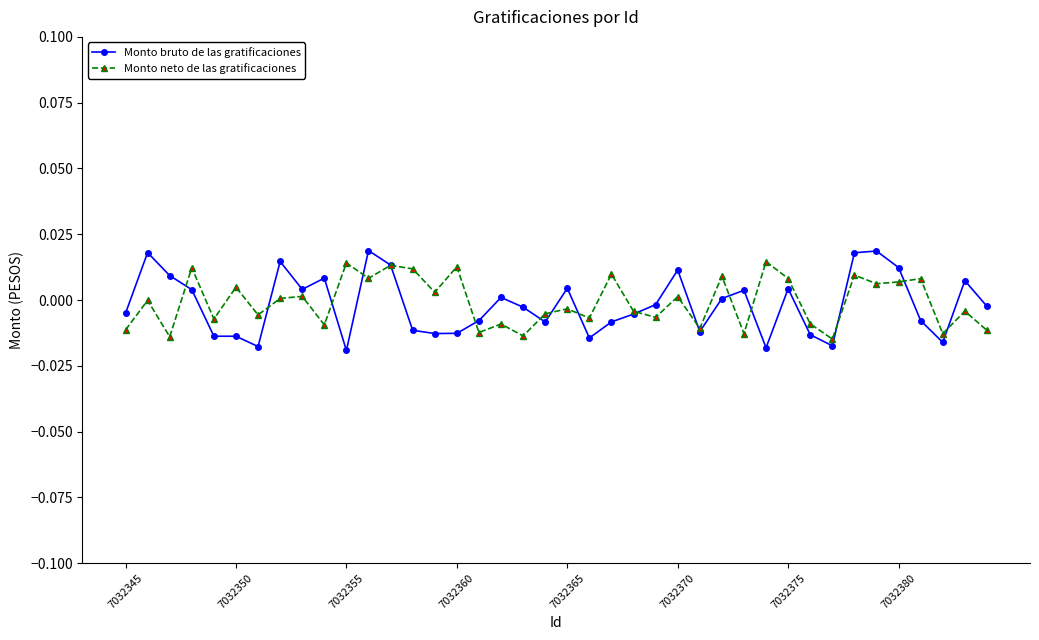

True or false: Monto bruto de las gratificaciones has more than 0 interior local peaks.

True